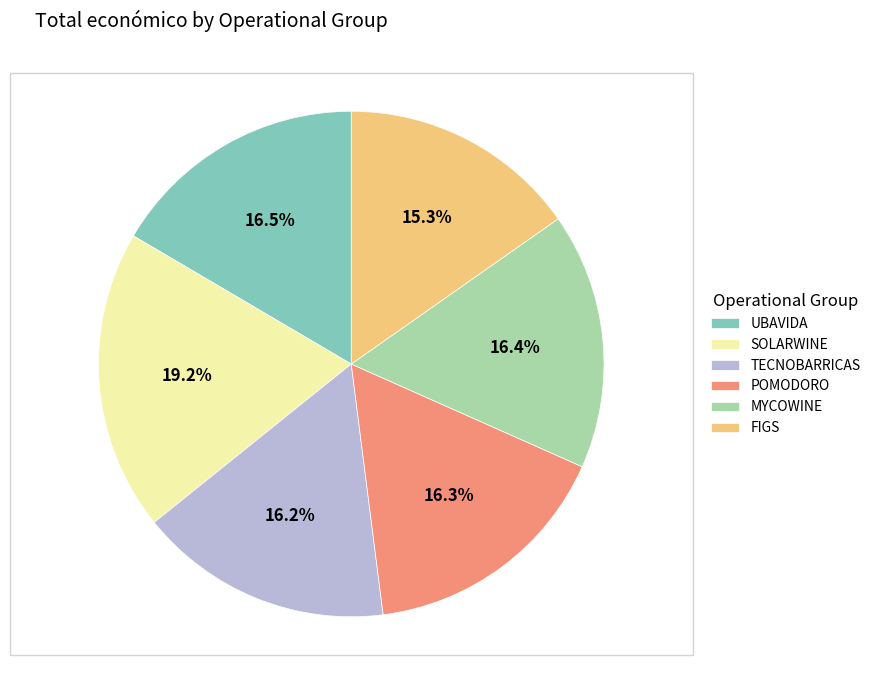

Is there a majority slice in this chart?

No